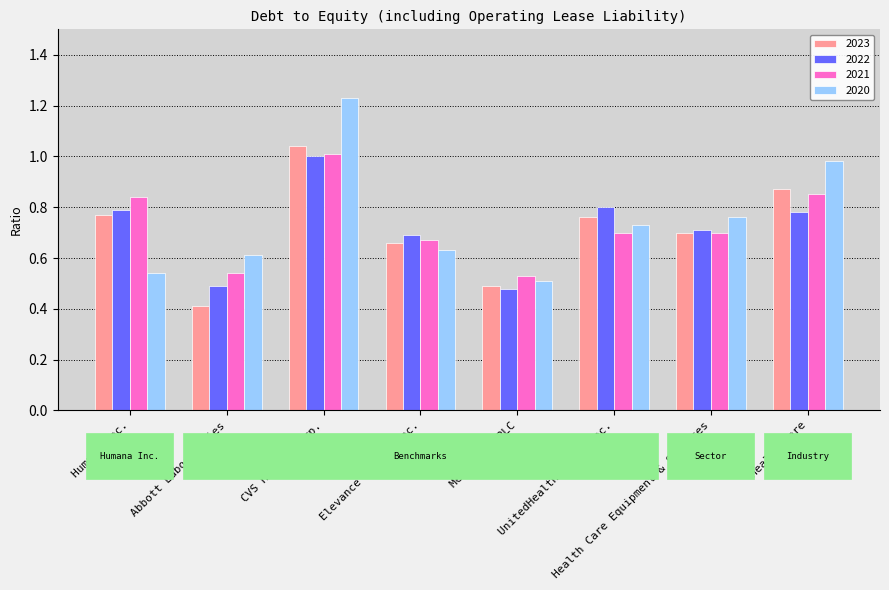

Which label corresponds to the largest value in the chart?

CVS Health Corp.